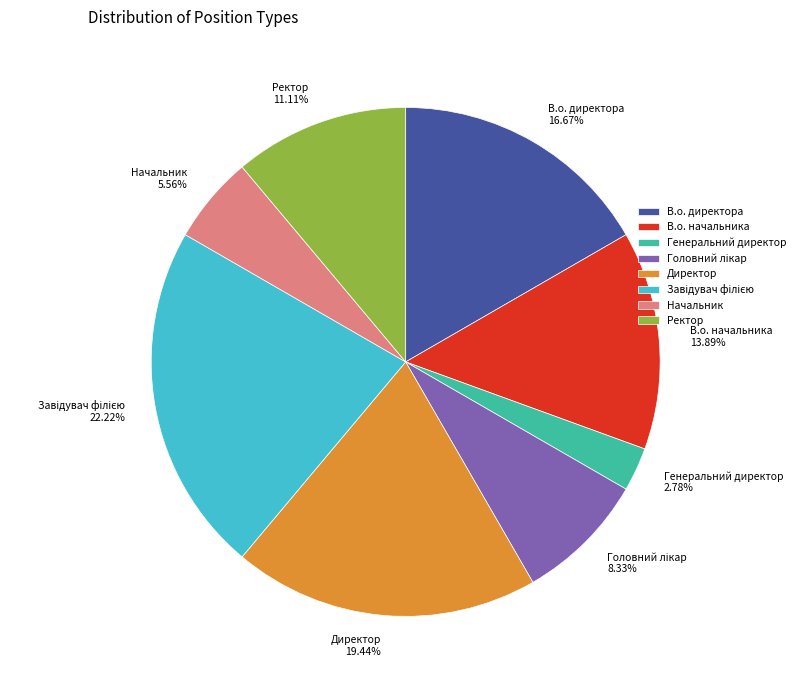

Is the sum of В.о. начальника 13.89% and В.о. директора 16.67% greater than half?

No